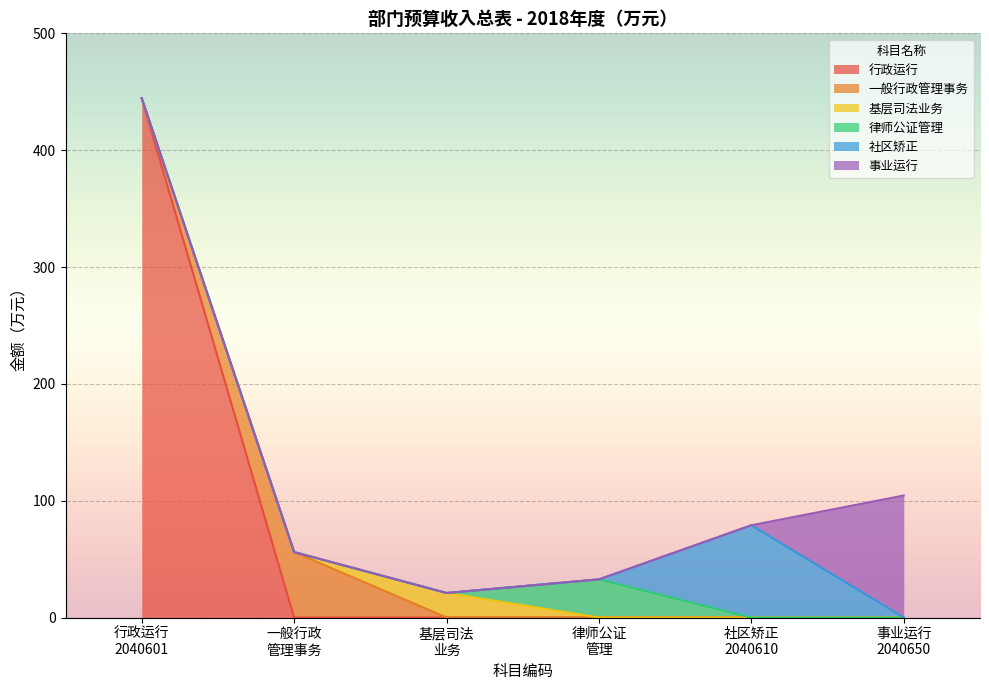

Does the chart display data point markers on the line(s)?

No